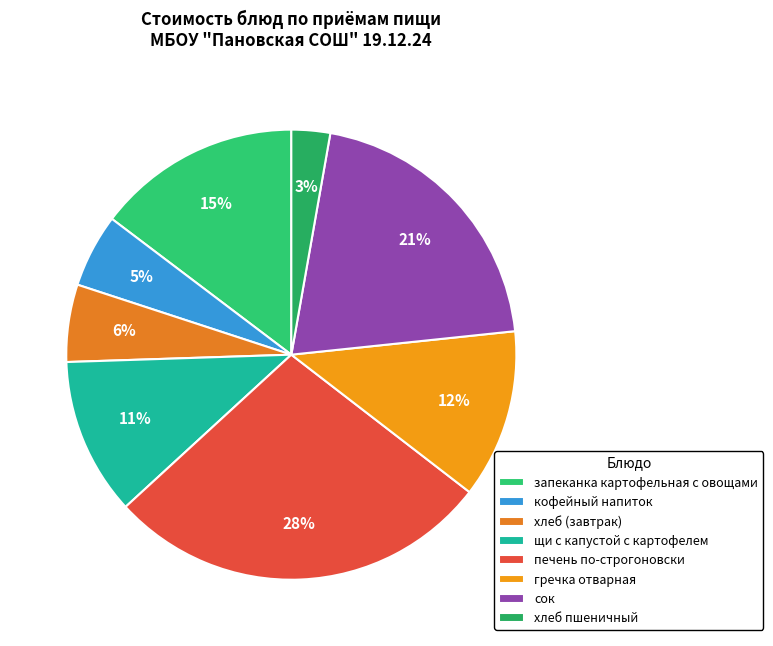

What is the change in value from печень по-строгоновски to хлеб пшеничный?

-22.4